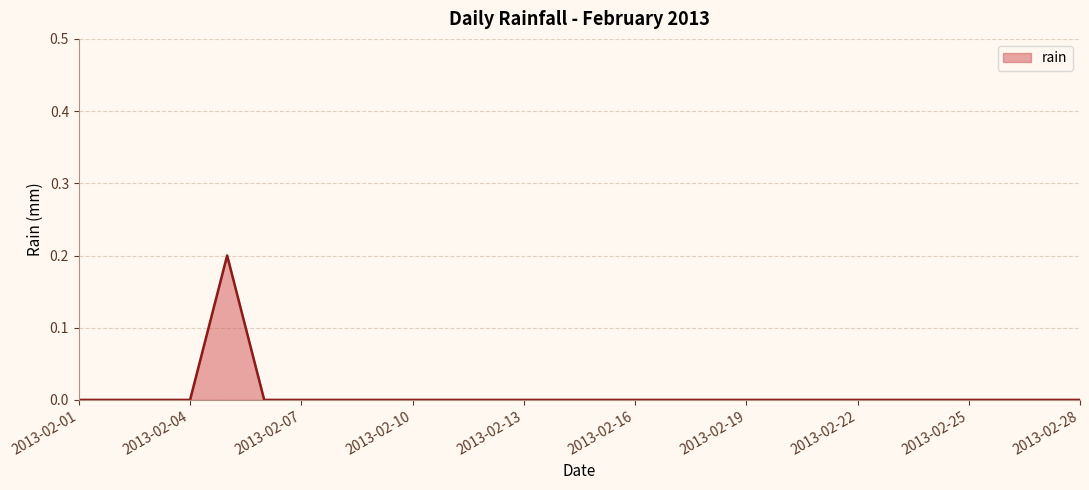

Is this an area chart (filled region under the line)?

Yes